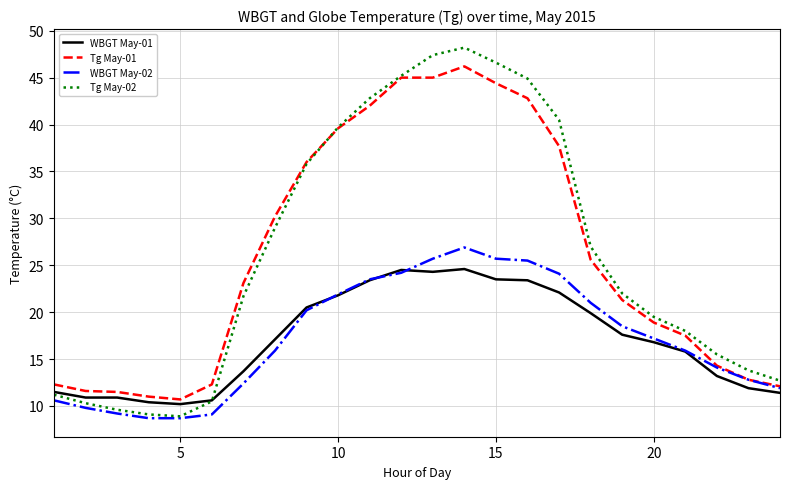

What is the lowest value of the WBGT May-01 series?

10.2